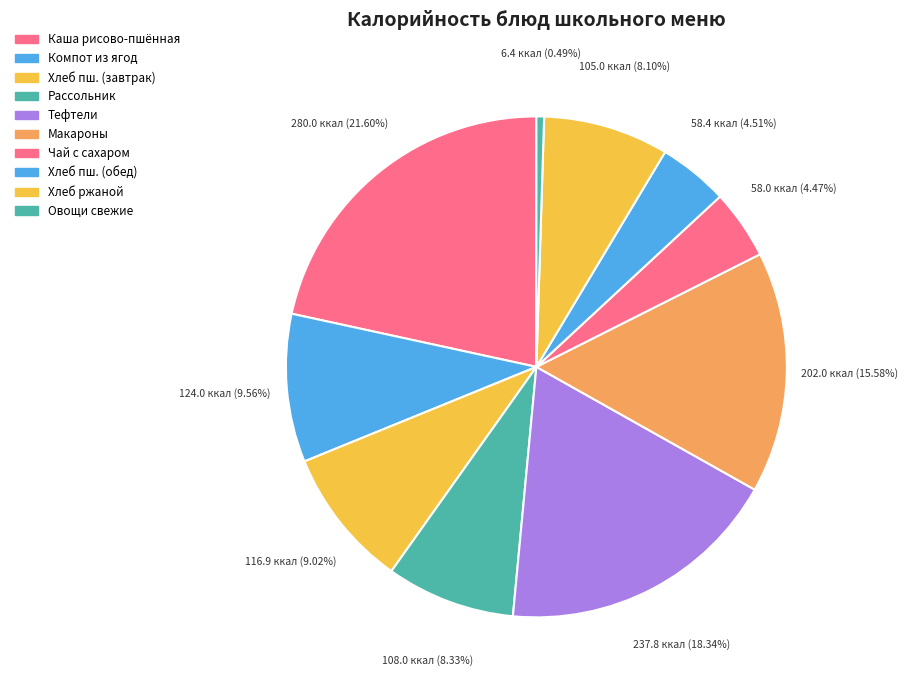

How many slices are in this pie chart?

10